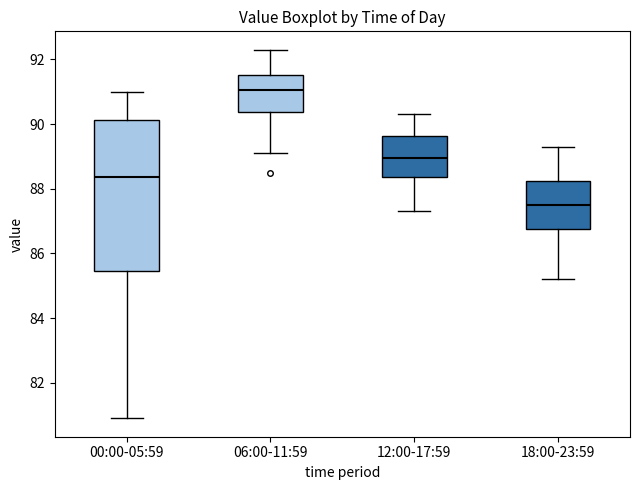

Where does the upper whisker of the box for 00:00-05:59 end on the y-axis? The values are not printed on the chart, so give them approximately, as read against the axis.

91.0